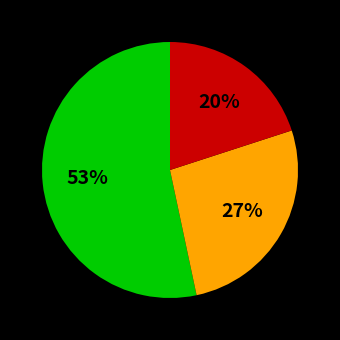

Is there any slice that represents more than half of the pie?

Yes